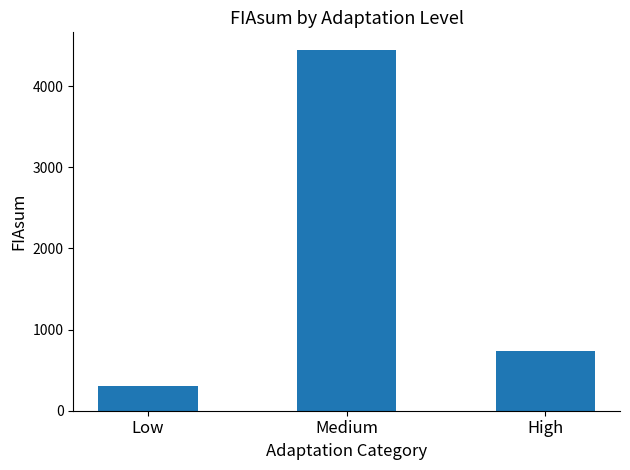

What is the smallest value displayed?

306.7